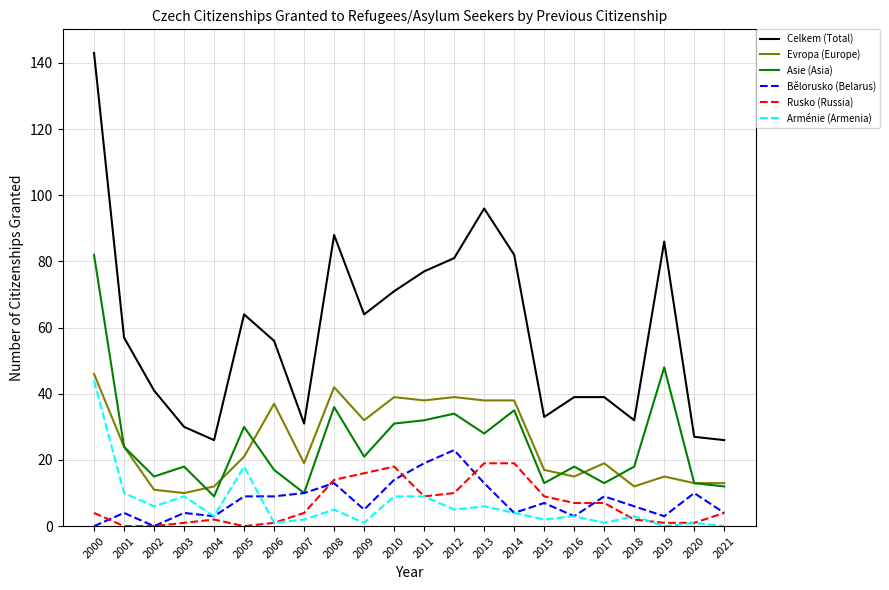

Which series has the largest total across all categories?

Celkem (Total)